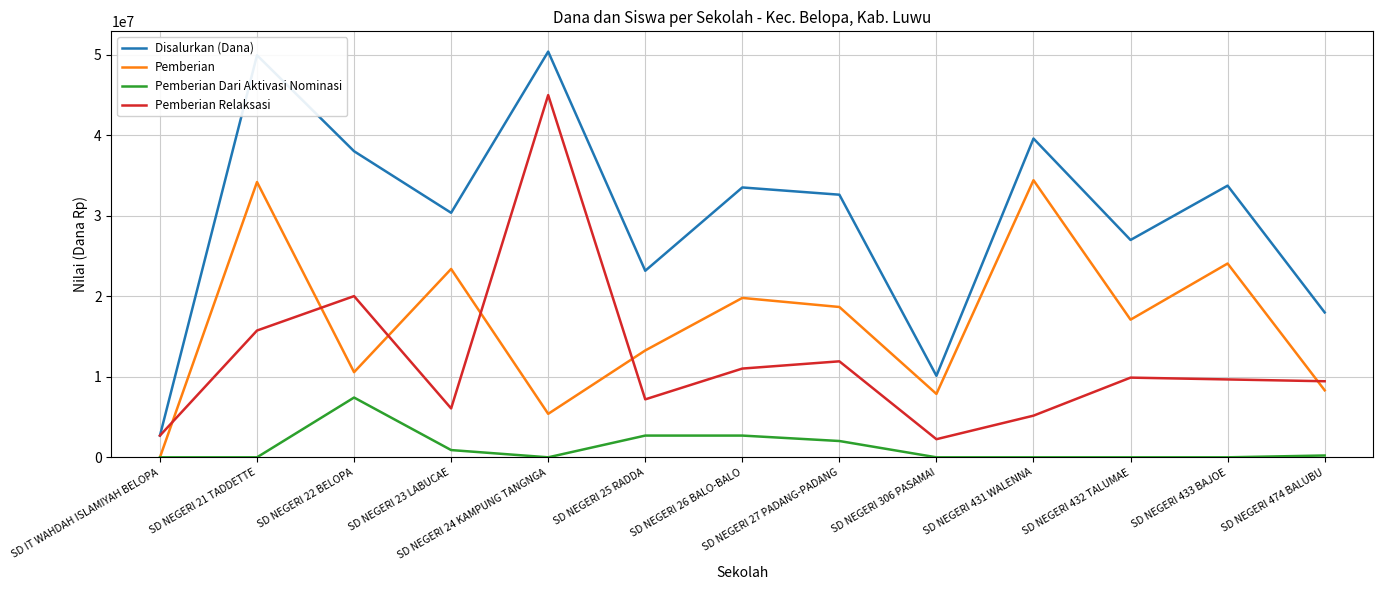

In Pemberian Relaksasi, how many points are lower than both neighbors (excluding endpoints)?

3